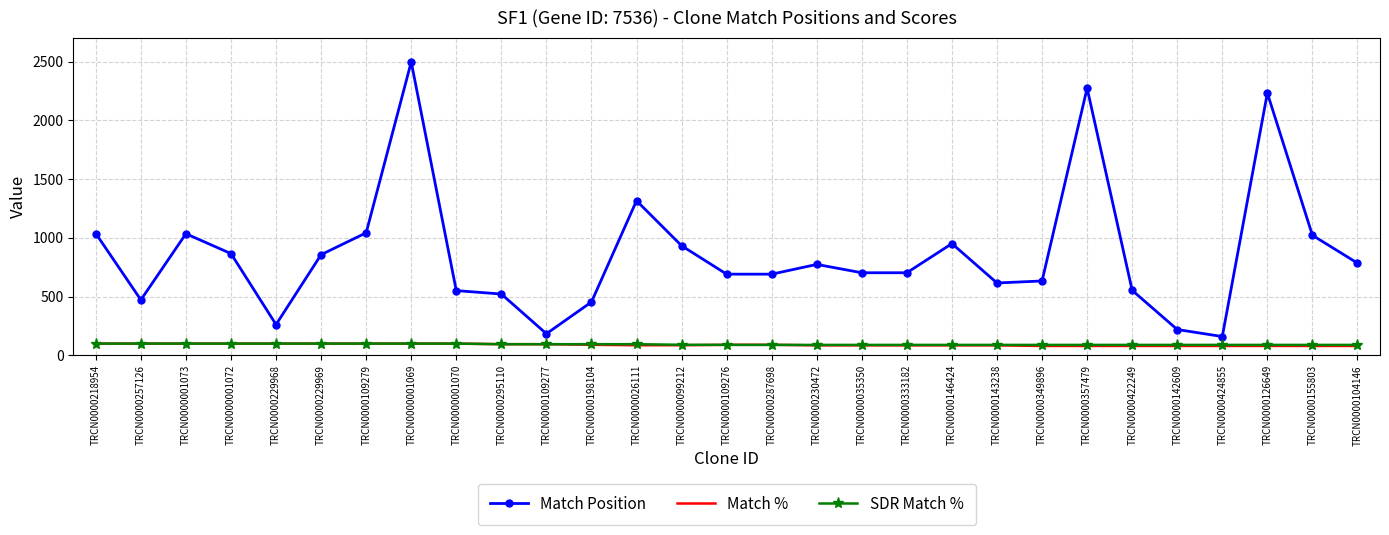

What is the sum of all SDR Match % values?

2705